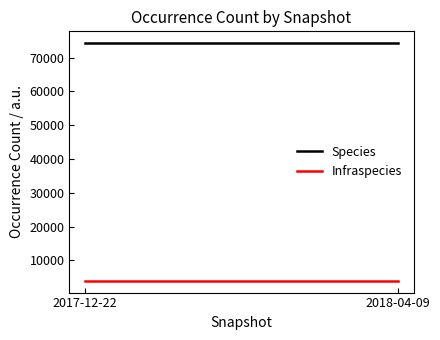

Read the Species value at 2018-04-09.

74263